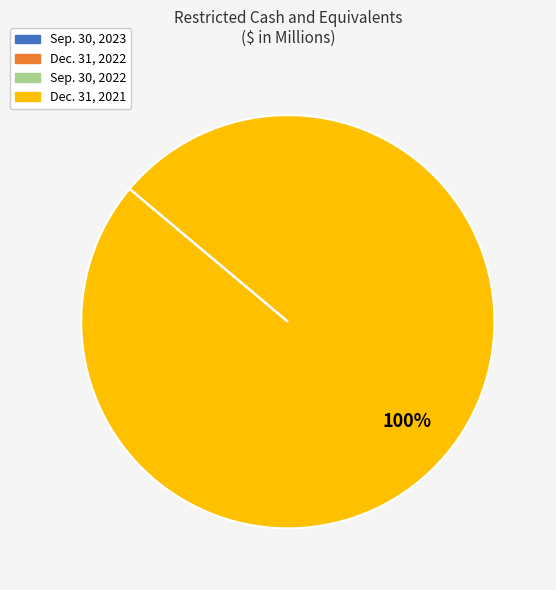

To the nearest percent, what is the difference between the largest and smallest slice percentages?

100%